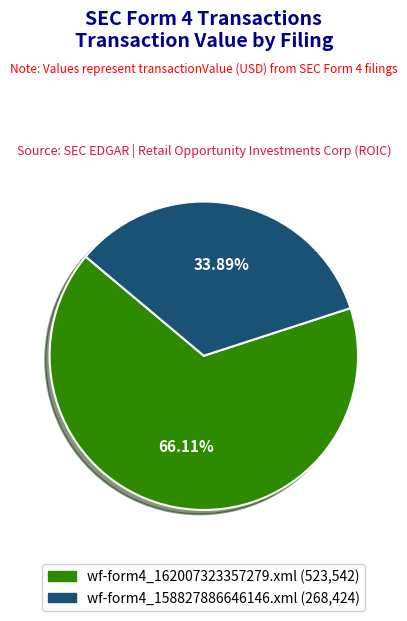

Combined, what portion of the pie is wf-form4_158827886646146.xml and wf-form4_162007323357279.xml?

100.0%